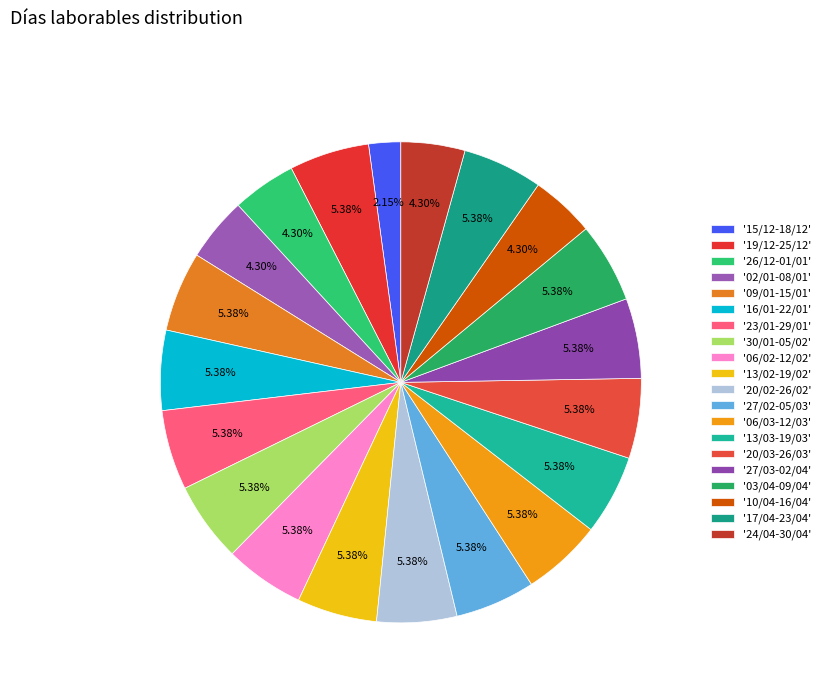

Which category has the smallest portion of the pie?

'15/12-18/12'